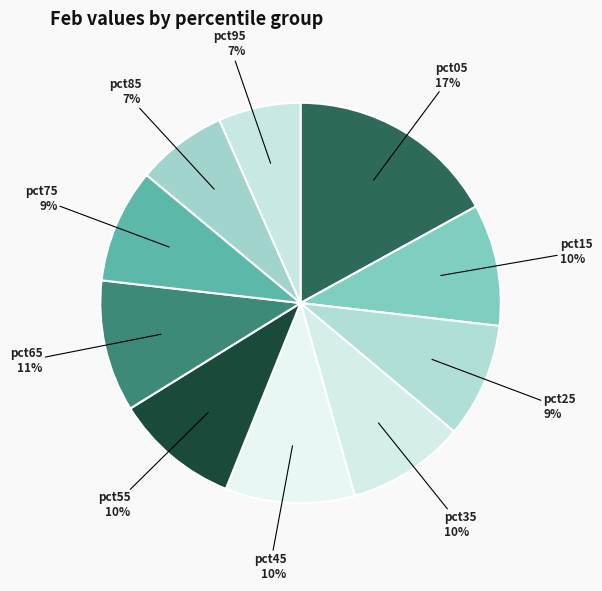

Count the number of slices in the pie.

10